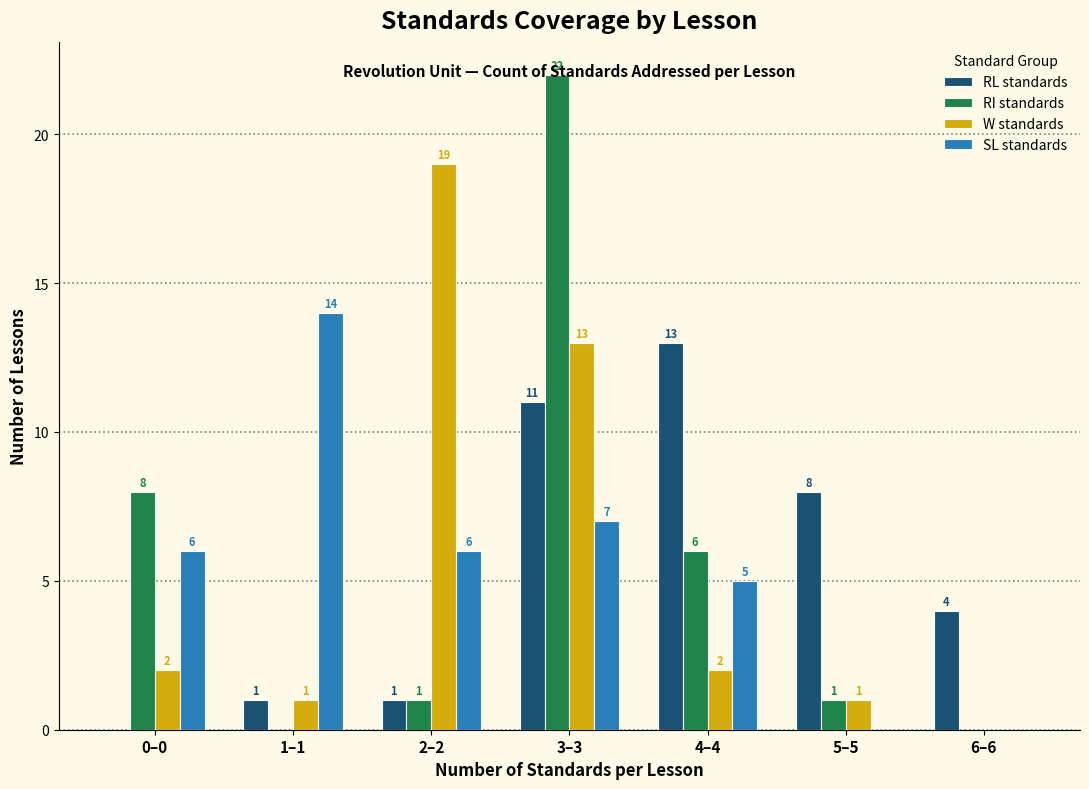

Is the value of SL standards at 6–6 greater than the value of RI standards at 5–5?

No